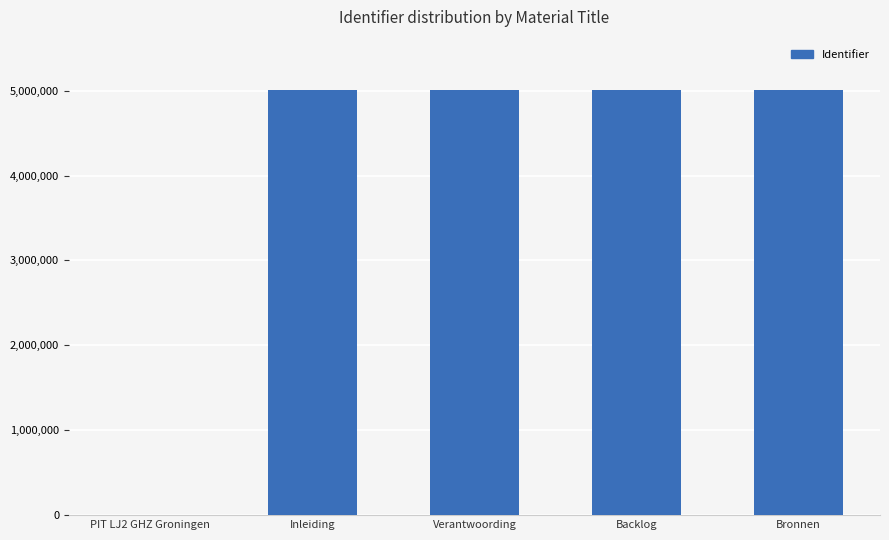

What value does the data have at Inleiding?

5006304